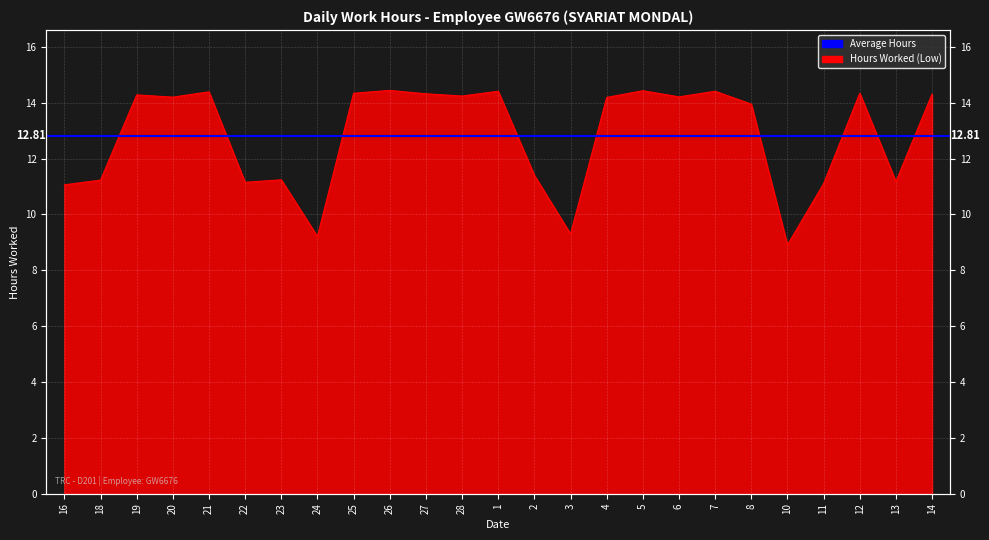

How many points are lower than both their immediate neighbors (excluding endpoints)?

8